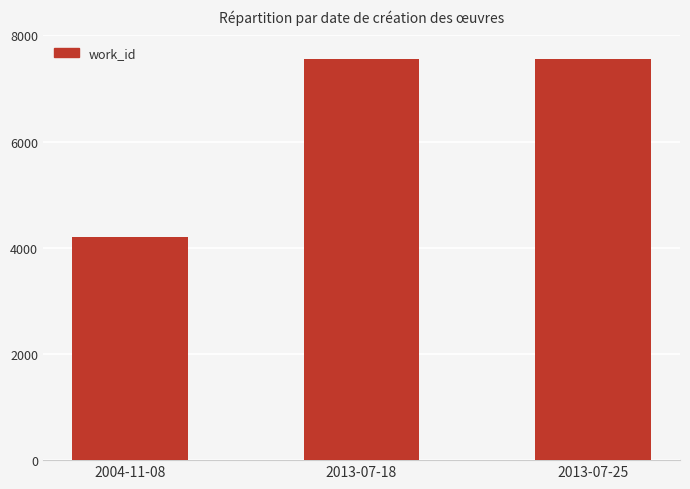

At which category does the chart reach its minimum across all series?

2004-11-08